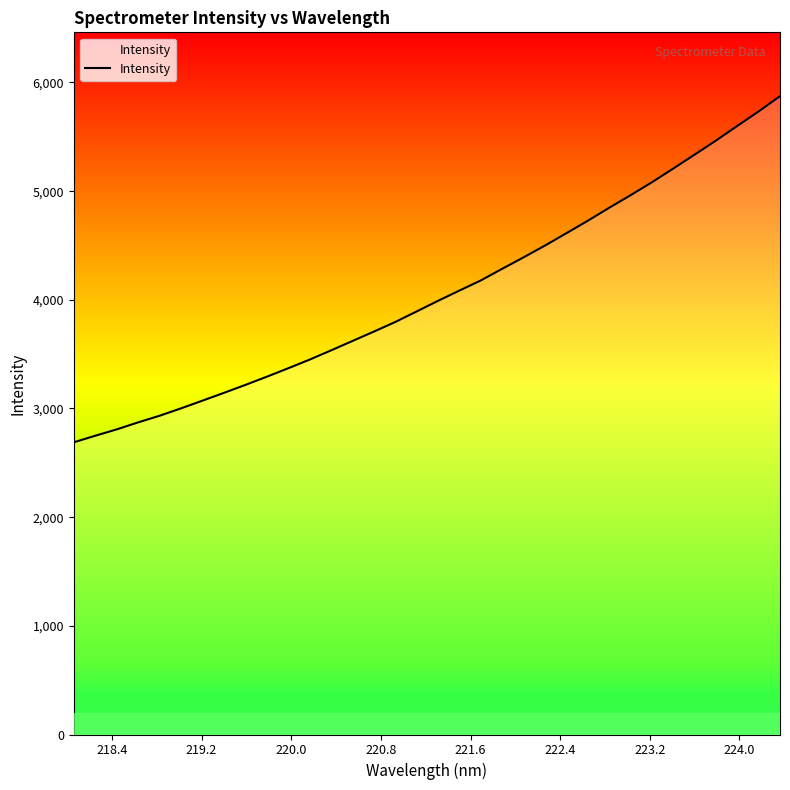

What is the difference between the maximum and minimum values?

3185.3